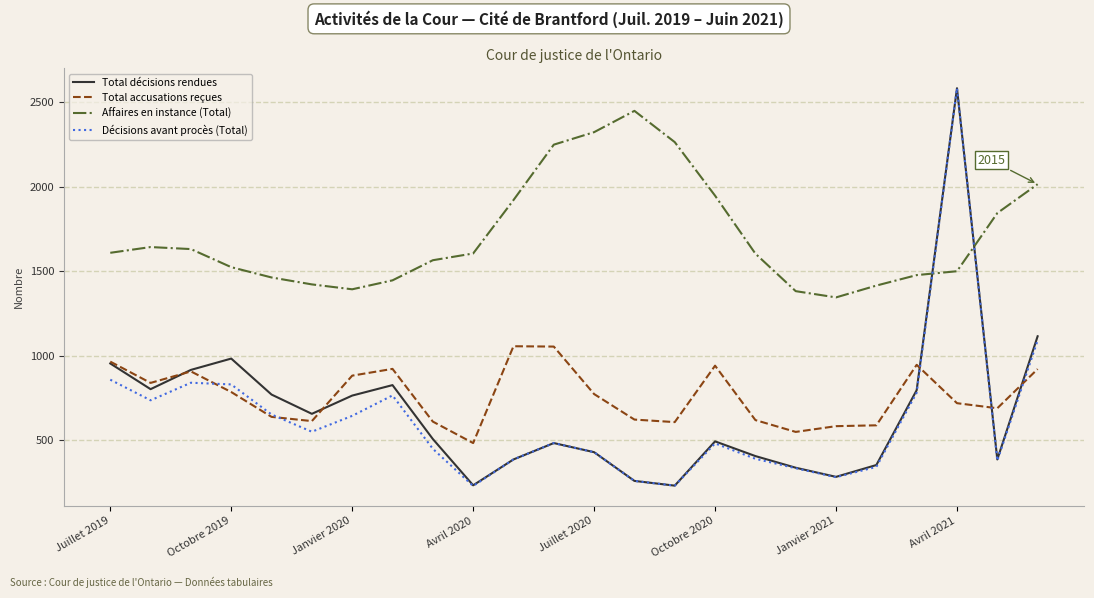

Does the chart display data point markers on the line(s)?

No